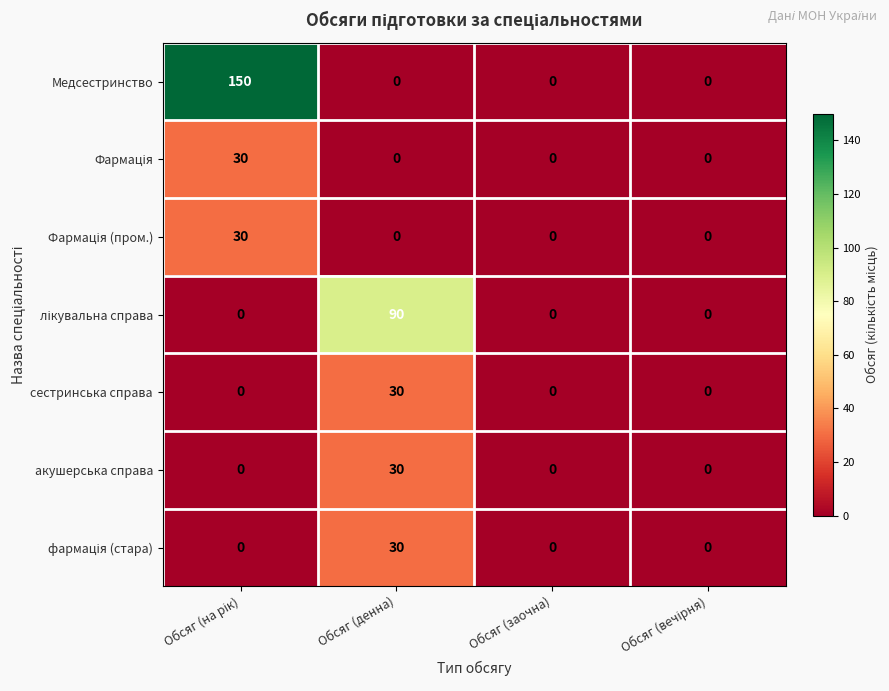

Which series has the largest total across all categories?

Медсестринство